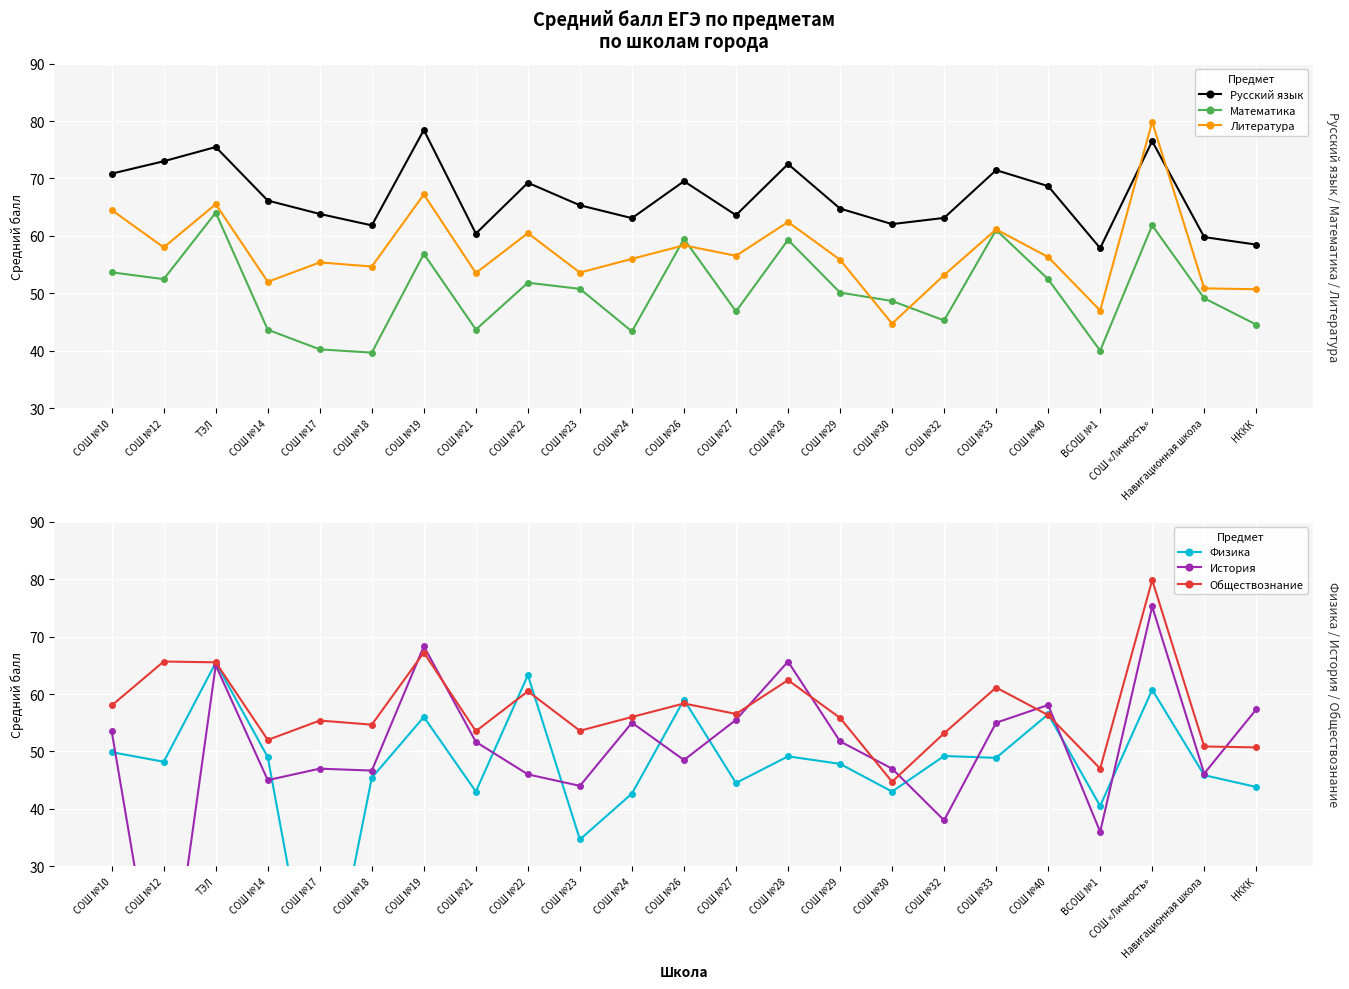

Reading right to left, transcribe all the data shown in this chart.

Русский язык: НККК=58.5	Навигационная школа=59.8	СОШ «Личность»=76.5	ВСОШ №1=57.9	СОШ №40=68.7	СОШ №33=71.5	СОШ №32=63.1	СОШ №30=62.0	СОШ №29=64.8	СОШ №28=72.5	СОШ №27=63.6	СОШ №26=69.5	СОШ №24=63.1	СОШ №23=65.3	СОШ №22=69.2	СОШ №21=60.4	СОШ №19=78.5	СОШ №18=61.8	СОШ №17=63.8	СОШ №14=66.2	ТЭЛ=75.5	СОШ №12=73.0	СОШ №10=70.8
Математика: НККК=44.5	Навигационная школа=49.1	СОШ «Личность»=61.8	ВСОШ №1=40.0	СОШ №40=52.5	СОШ №33=61.0	СОШ №32=45.3	СОШ №30=48.7	СОШ №29=50.1	СОШ №28=59.3	СОШ №27=46.8	СОШ №26=59.5	СОШ №24=43.4	СОШ №23=50.8	СОШ №22=51.8	СОШ №21=43.7	СОШ №19=56.9	СОШ №18=39.7	СОШ №17=40.2	СОШ №14=43.6	ТЭЛ=64.0	СОШ №12=52.5	СОШ №10=53.6
Литература: НККК=50.7	Навигационная школа=50.9	СОШ «Личность»=79.8	ВСОШ №1=47.0	СОШ №40=56.3	СОШ №33=61.1	СОШ №32=53.2	СОШ №30=44.7	СОШ №29=55.8	СОШ №28=62.4	СОШ №27=56.5	СОШ №26=58.4	СОШ №24=56.0	СОШ №23=53.6	СОШ №22=60.5	СОШ №21=53.5	СОШ №19=67.2	СОШ №18=54.7	СОШ №17=55.4	СОШ №14=52.0	ТЭЛ=65.5	СОШ №12=58.0	СОШ №10=64.5
Физика: НККК=43.8	Навигационная школа=45.9	СОШ «Личность»=60.8	ВСОШ №1=40.5	СОШ №40=56.5	СОШ №33=48.9	СОШ №32=49.2	СОШ №30=43.0	СОШ №29=47.8	СОШ №28=49.1	СОШ №27=44.5	СОШ №26=59.0	СОШ №24=42.7	СОШ №23=34.7	СОШ №22=63.3	СОШ №21=43.0	СОШ №19=56.0	СОШ №18=45.4	СОШ №17=0.0	СОШ №14=49.0	ТЭЛ=65.5	СОШ №12=48.2	СОШ №10=49.9
История: НККК=57.3	Навигационная школа=46.1	СОШ «Личность»=75.2	ВСОШ №1=36.0	СОШ №40=58.1	СОШ №33=55.0	СОШ №32=38.0	СОШ №30=47.0	СОШ №29=51.8	СОШ №28=65.7	СОШ №27=55.5	СОШ №26=48.5	СОШ №24=55.0	СОШ №23=44.0	СОШ №22=46.0	СОШ №21=51.7	СОШ №19=68.3	СОШ №18=46.7	СОШ №17=47.0	СОШ №14=45.0	ТЭЛ=65.0	СОШ №12=0.0	СОШ №10=53.5
Обществознание: НККК=50.7	Навигационная школа=50.9	СОШ «Личность»=79.8	ВСОШ №1=47.0	СОШ №40=56.3	СОШ №33=61.1	СОШ №32=53.2	СОШ №30=44.7	СОШ №29=55.8	СОШ №28=62.4	СОШ №27=56.5	СОШ №26=58.4	СОШ №24=56.0	СОШ №23=53.6	СОШ №22=60.5	СОШ №21=53.5	СОШ №19=67.2	СОШ №18=54.7	СОШ №17=55.4	СОШ №14=52.0	ТЭЛ=65.5	СОШ №12=65.7	СОШ №10=58.0